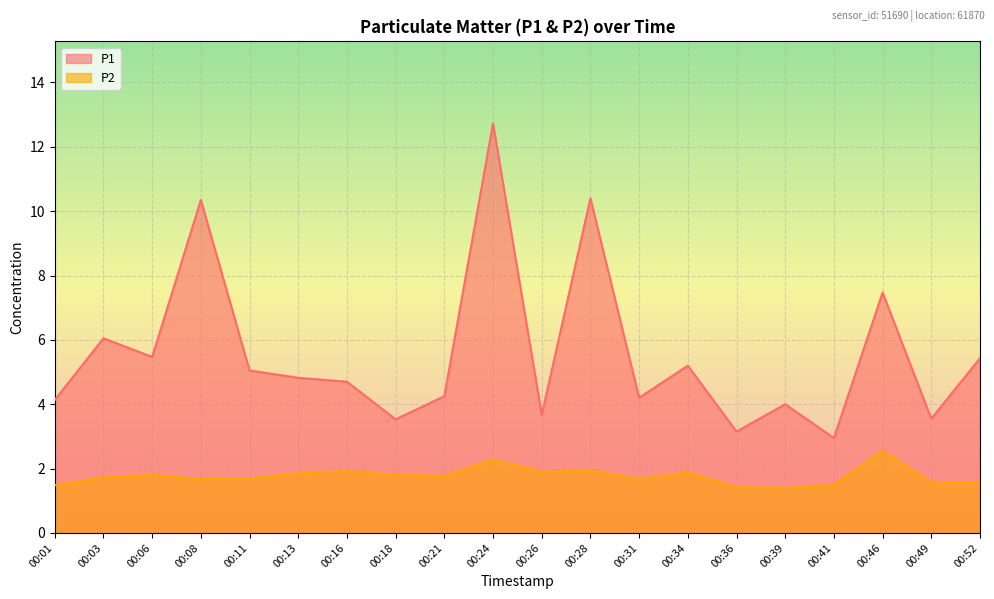

Rank the categories by P1 value from highest to lowest.

00:24, 00:28, 00:08, 00:46, 00:03, 00:06, 00:52, 00:34, 00:11, 00:13, 00:16, 00:21, 00:31, 00:01, 00:39, 00:26, 00:49, 00:18, 00:36, 00:41